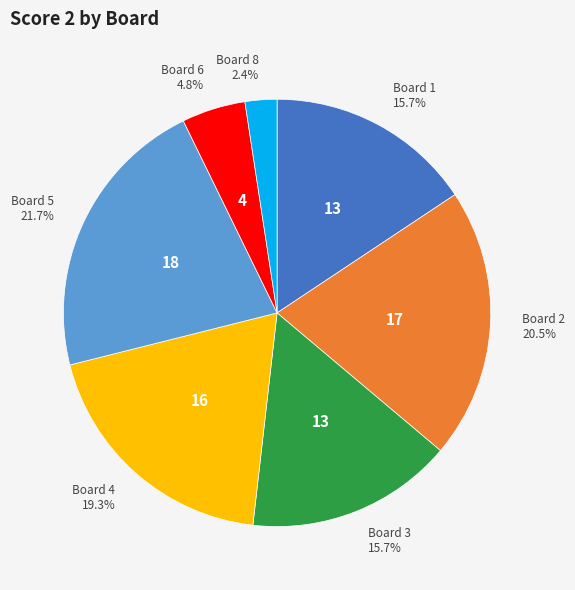

Do Board 2 and Board 5 together represent more than half of the pie?

No